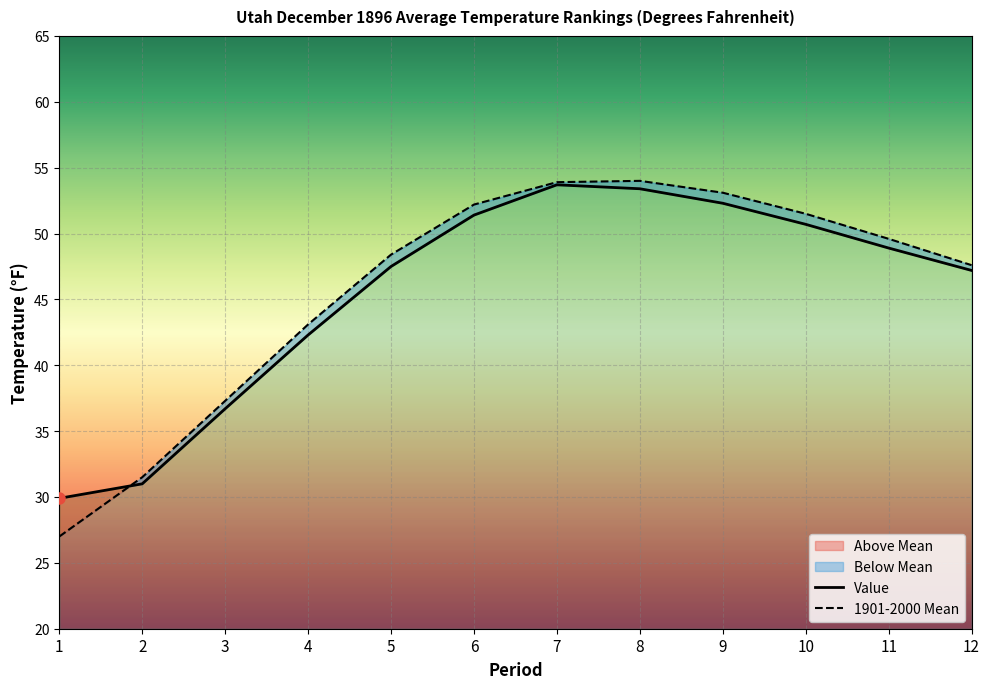

Is this an area chart (filled region under the line)?

No